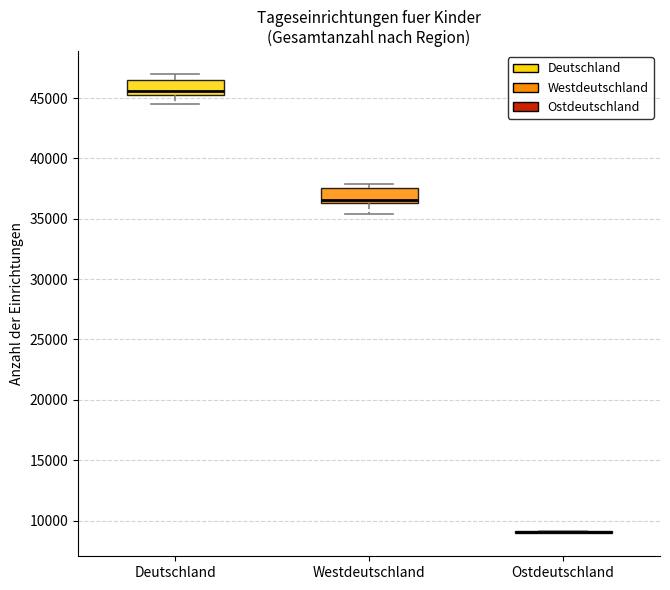

Reading left to right, read every box against the y-axis: the position of its median line, the range the box covers, and the ends of its whiskers. The values are not printed on the chart, so give them approximately, as read against the axis.

Deutschland: median 45500 (just above the box's lower edge), box 45500 to 46500, whiskers 44500 to 47000
Westdeutschland: median 36500 (just above the box's lower edge), box 36500 to 37500, whiskers 35500 to 38000
Ostdeutschland: box collapsed to a line at 9000, whiskers 9000 to 9000